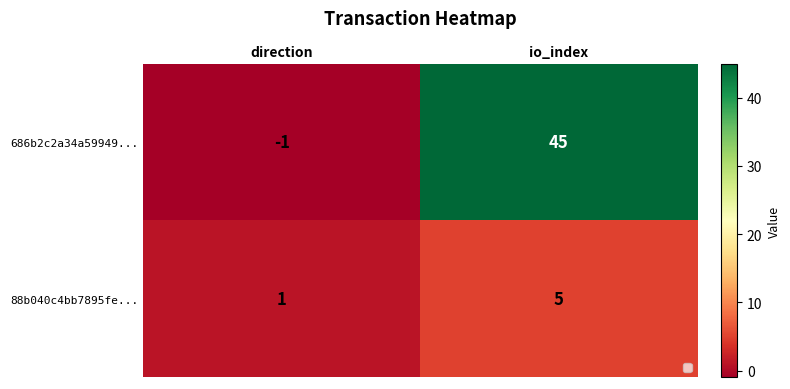

Reading left to right, transcribe all the data shown in this chart.

686b2c2a34a59949...: -1	45
88b040c4bb7895fe...: 1	5